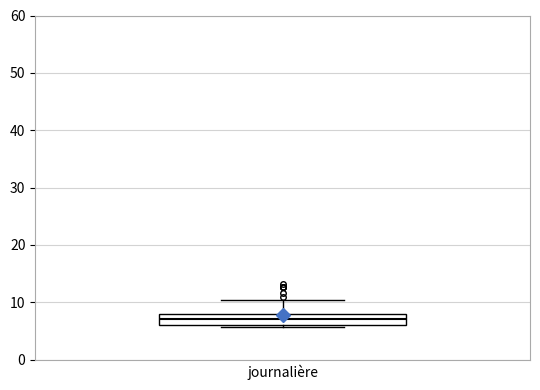

Where is the upper edge of the box for journalière on the y-axis? The values are not printed on the chart, so give them approximately, as read against the axis.

8